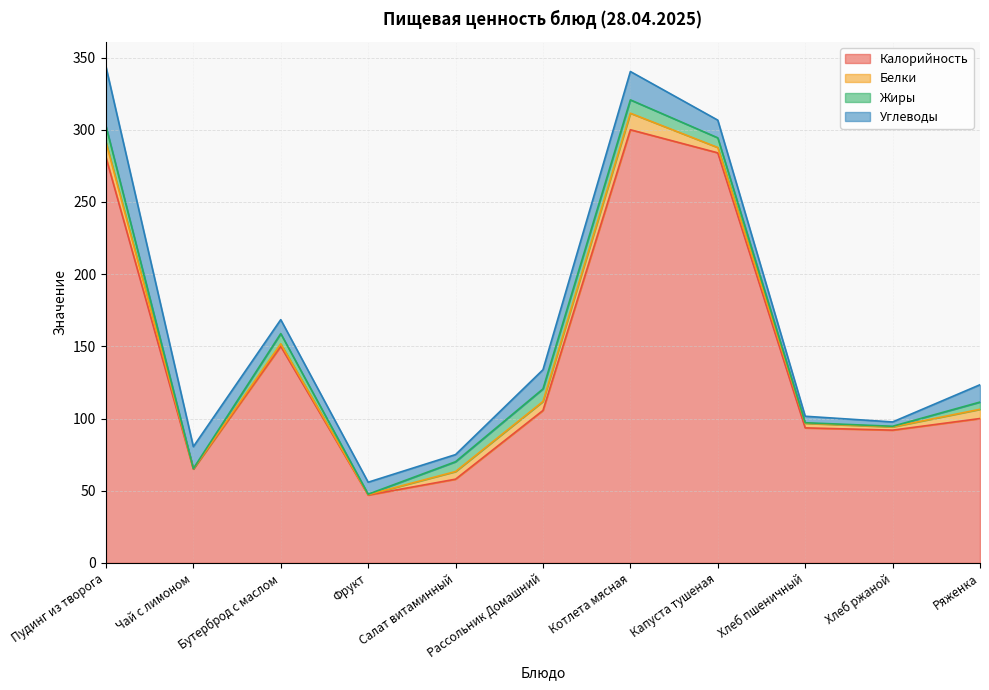

At which label does Калорийность reach its minimum?

Фрукт